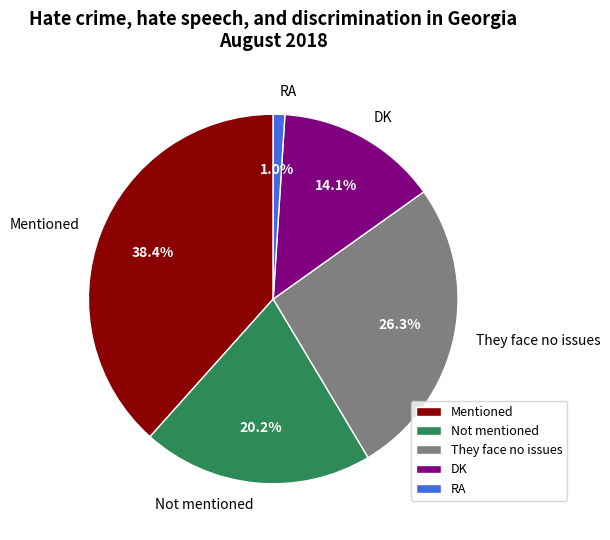

What portion of the pie excludes Mentioned?

61.6%